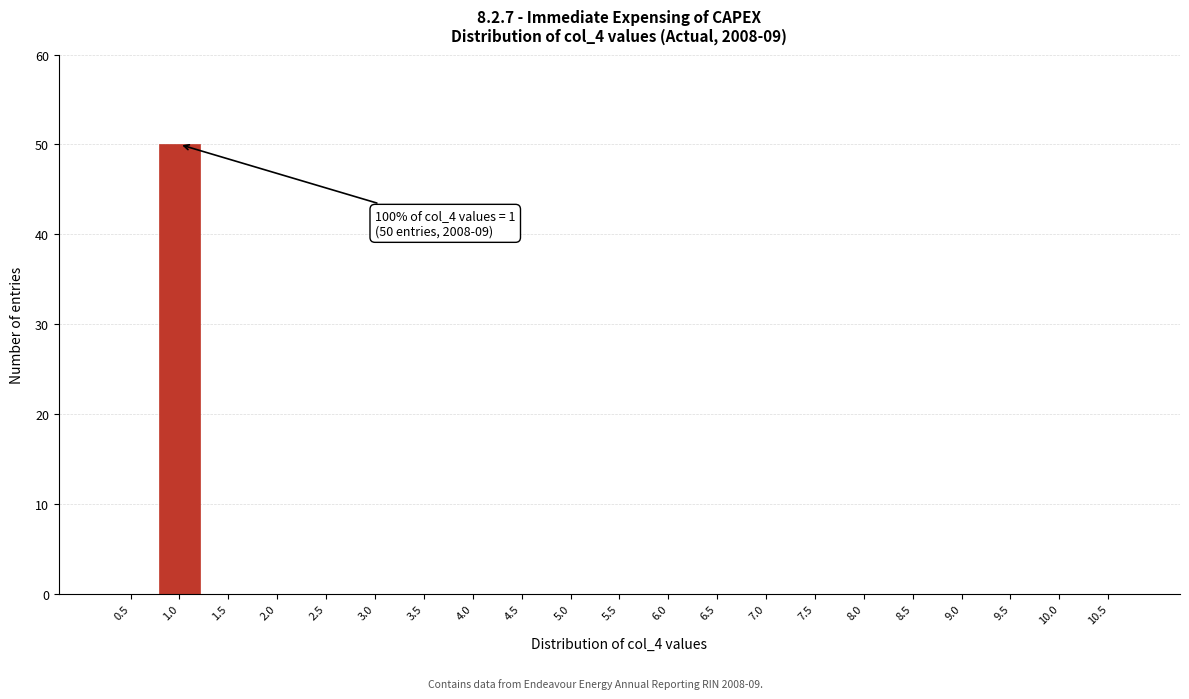

Reading left to right, list all the values displayed in this chart.

0.5=0	1.0=50	1.5=0	2.0=0	2.5=0	3.0=0	3.5=0	4.0=0	4.5=0	5.0=0	5.5=0	6.0=0	6.5=0	7.0=0	7.5=0	8.0=0	8.5=0	9.0=0	9.5=0	10.0=0	10.5=0